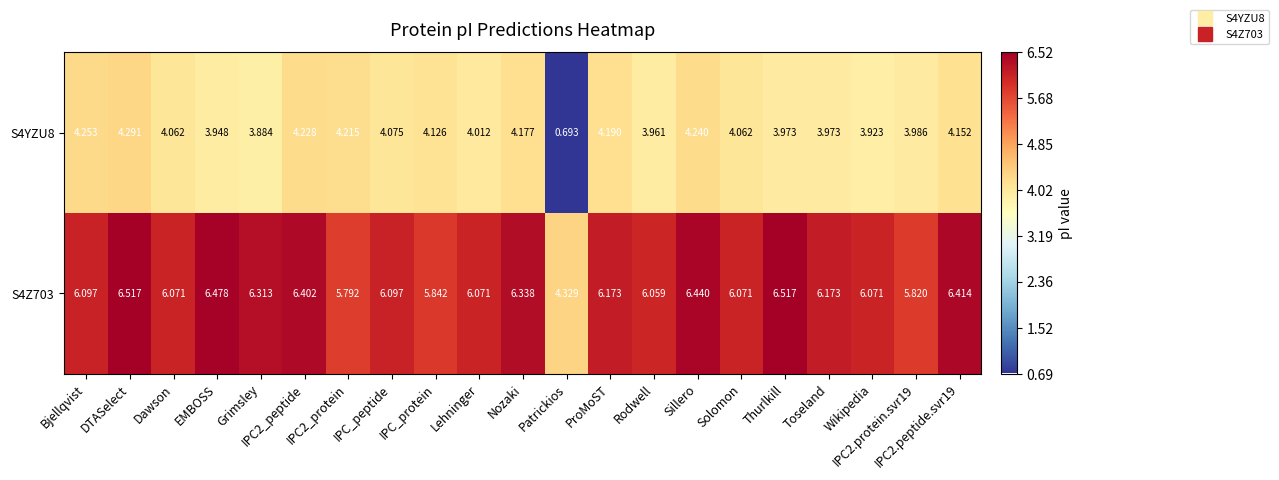

Between Solomon and Thurlkill, which series saw the biggest shift?

S4Z703